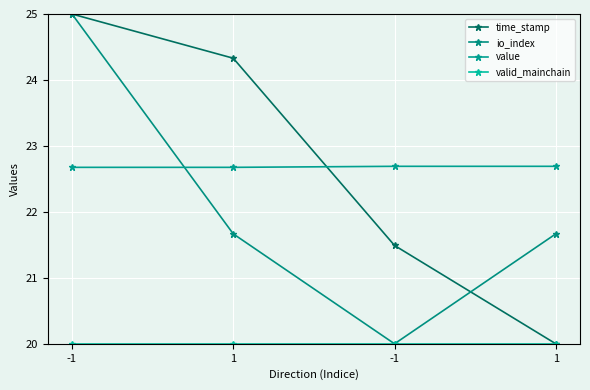

Reading left to right, extract all data points from this chart.

time_stamp: 25.0	24.3	21.5	20.0
io_index: 25.0	21.7	20.0	21.7
value: 22.7	22.7	22.7	22.7
valid_mainchain: 20.0	20.0	20.0	20.0